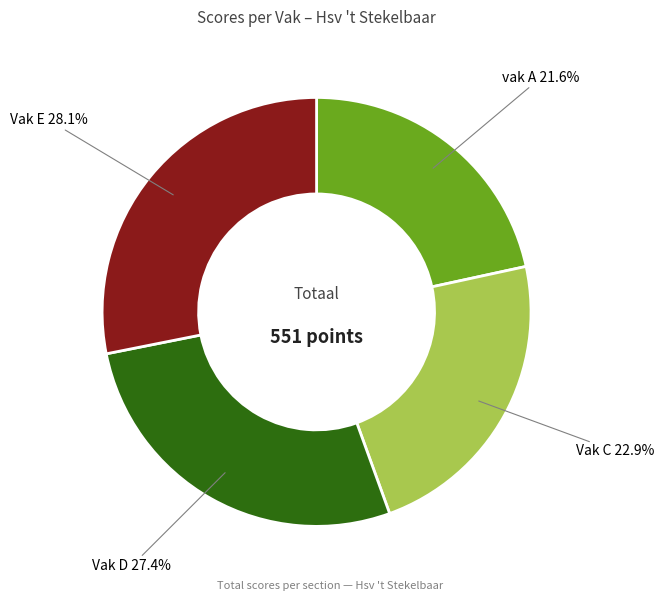

To the nearest percent, what is the combined percentage of vak A and Vak E?

50%